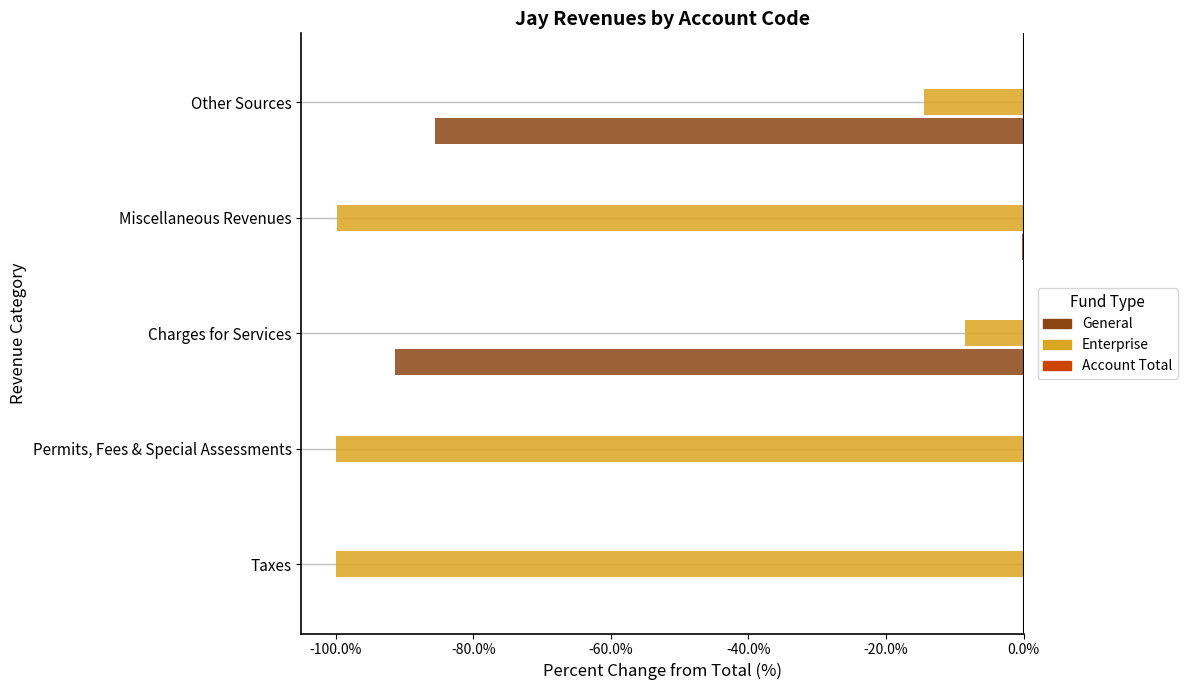

What is the sum of all Enterprise values?

-322.8